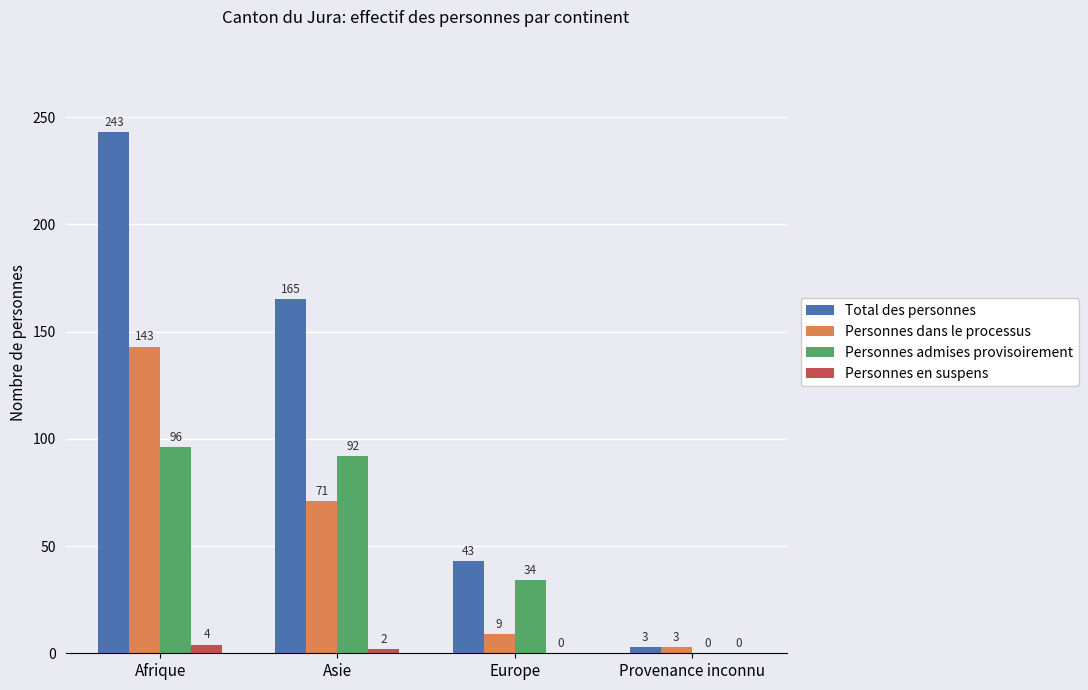

Reading right to left, extract all data points from this chart.

Total des personnes: Provenance inconnu=3	Europe=43	Asie=165	Afrique=243
Personnes dans le processus: Provenance inconnu=3	Europe=9	Asie=71	Afrique=143
Personnes admises provisoirement: Provenance inconnu=0	Europe=34	Asie=92	Afrique=96
Personnes en suspens: Provenance inconnu=0	Europe=0	Asie=2	Afrique=4